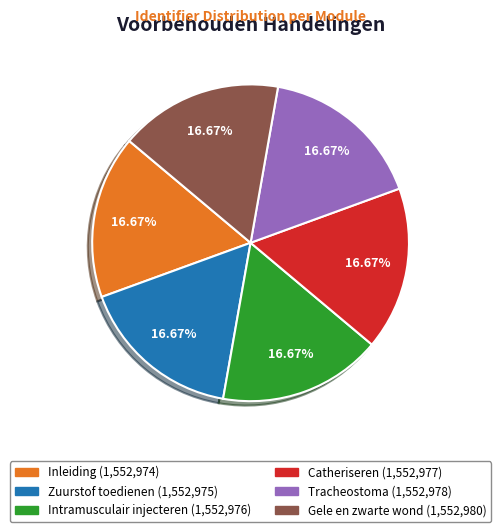

How many slices are in this pie chart?

6